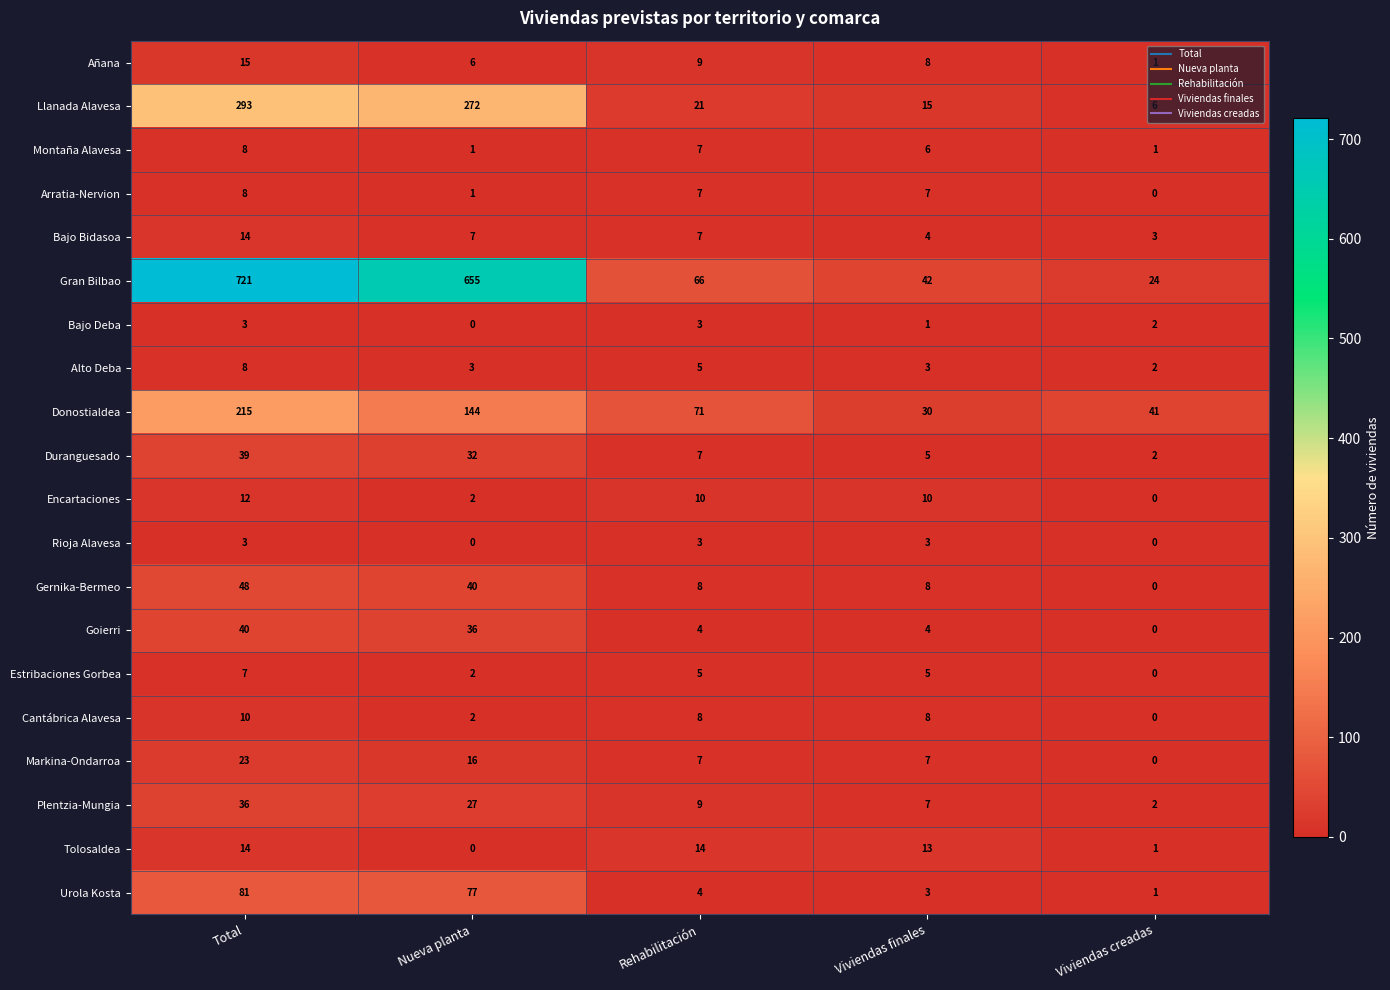

At how many categories does at least one series exceed 588?

2